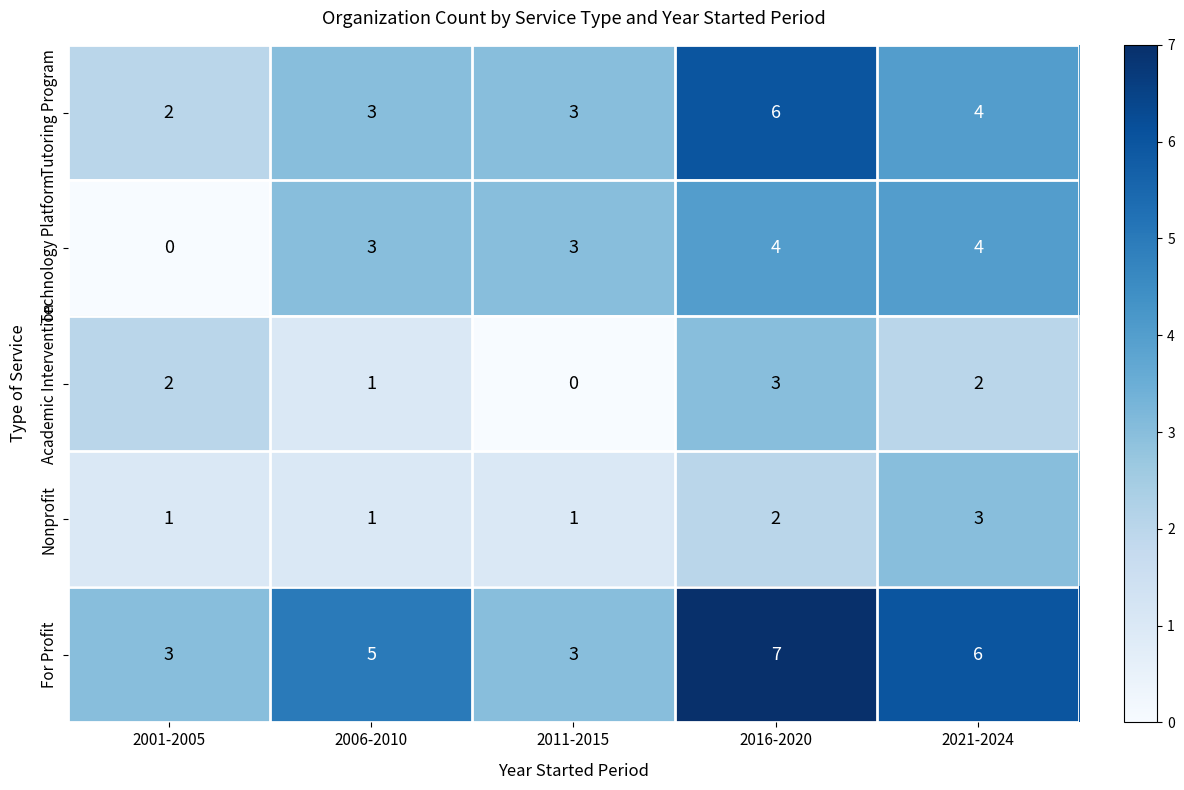

What is the difference between the highest and lowest values at 2016-2020?

5